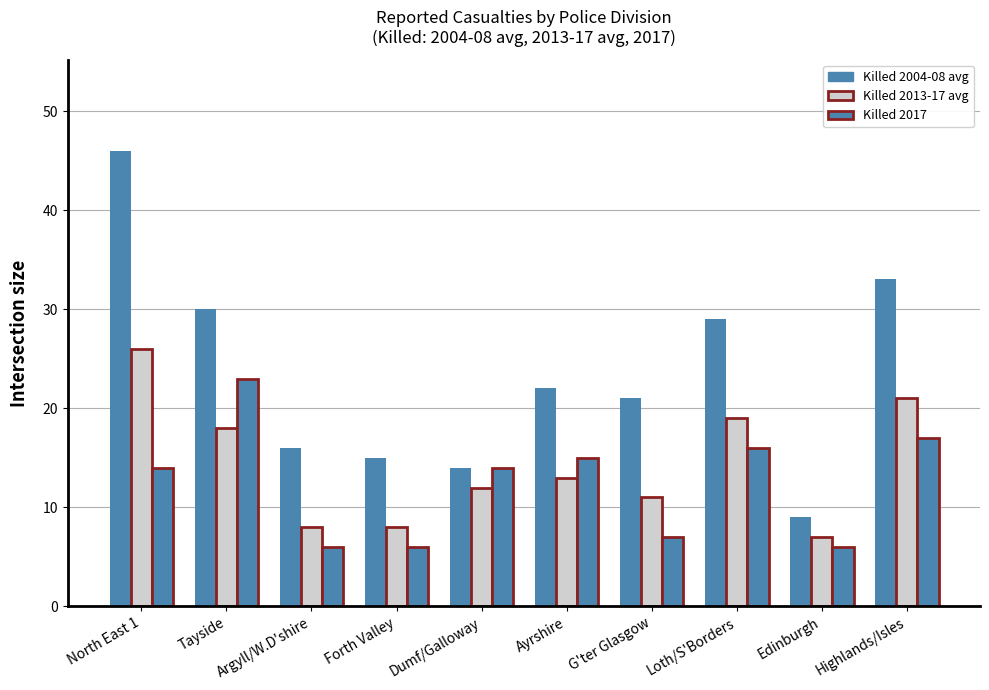

Where is Killed 2017 nearest to the value 14?

North East 1